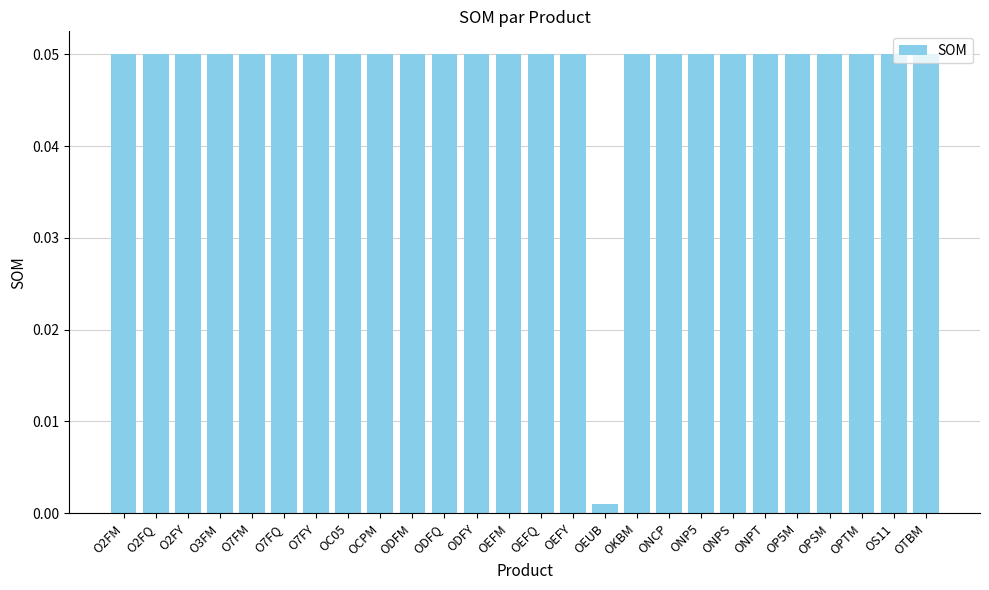

What is the sum of all values?

1.3